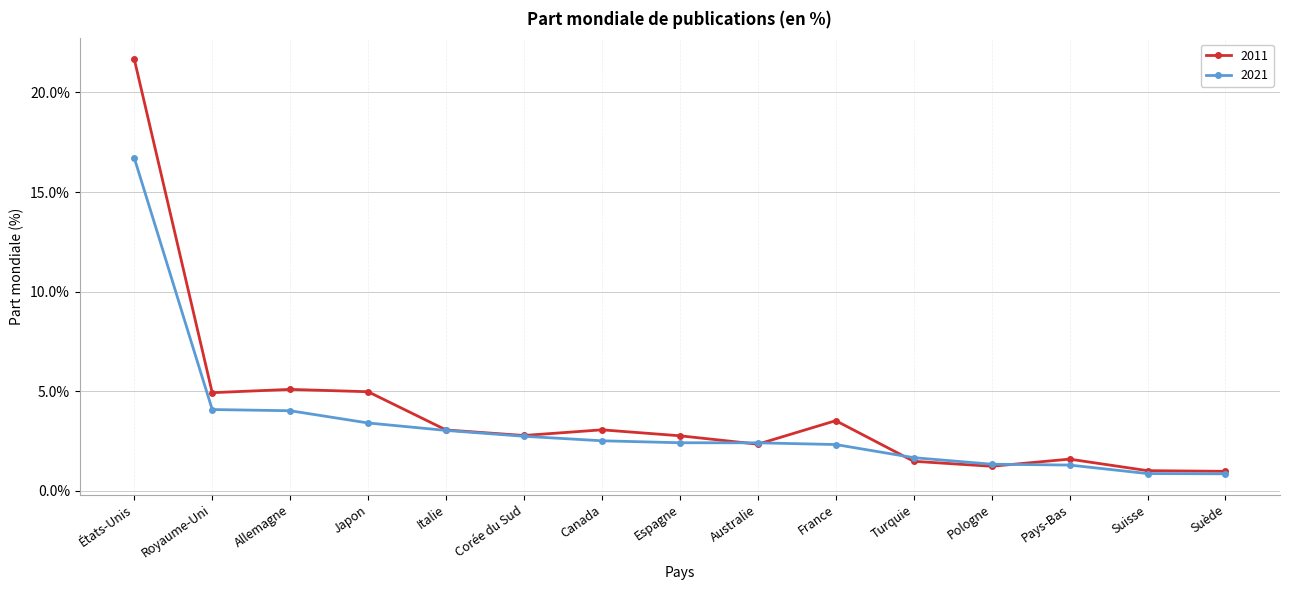

What are all the series names shown in the legend?

2011, 2021